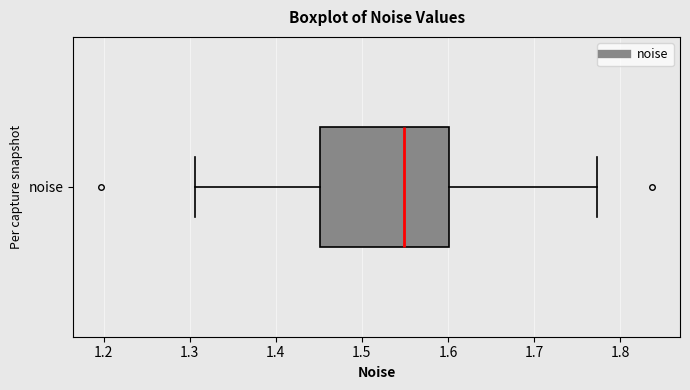

Transcribe this box plot: give where the median line is, the range the box spans, and where the two whiskers end, as read against the x-axis. The values are not printed on the chart, so give them approximately, as read against the axis.

median 1.55, box 1.45 to 1.60, whiskers 1.31 to 1.77